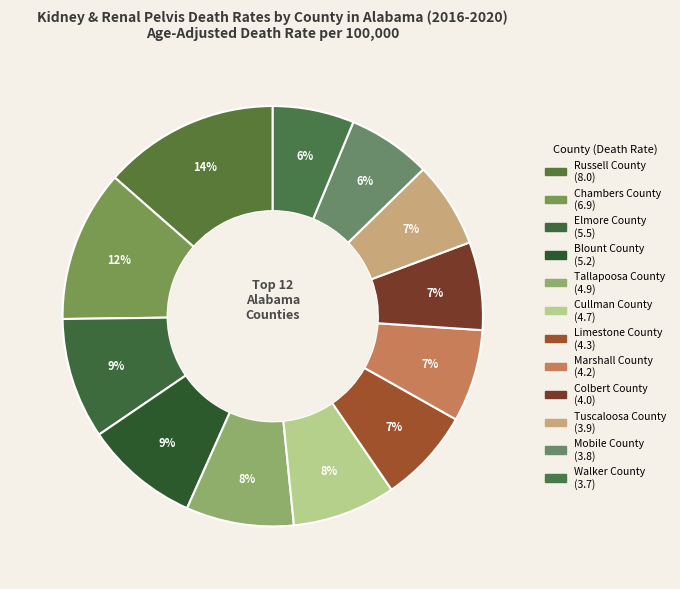

Is Cullman County the majority of the pie?

No